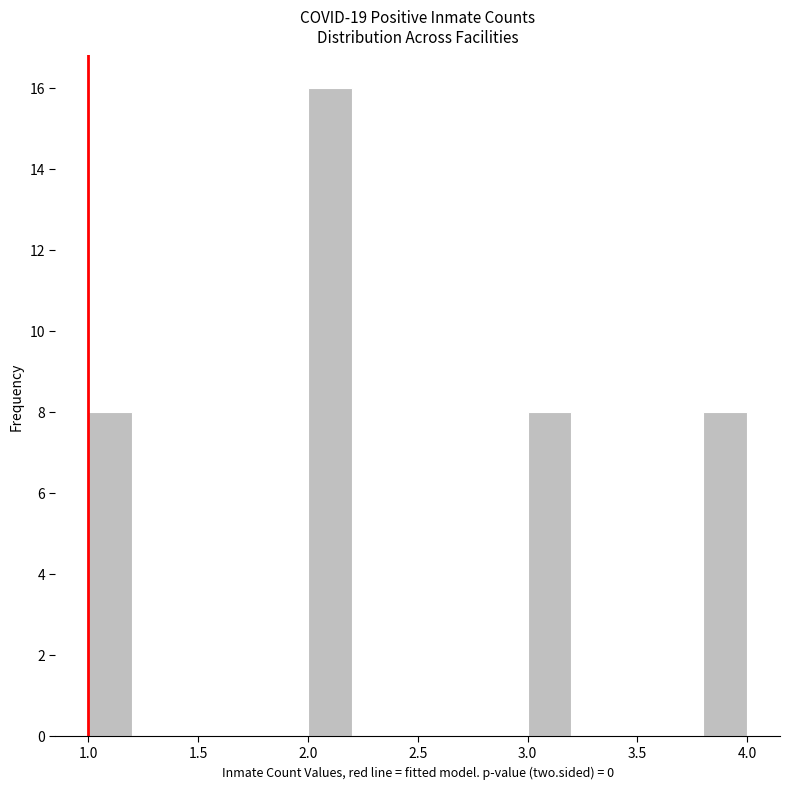

Reading left to right, transcribe this chart: for each bar, give the range it covers on the x-axis and its height. The values are not printed on the chart, so give them approximately, as read against the axis.

1.0 to 1.2: 8
1.2 to 1.4: 0
1.4 to 1.6: 0
1.6 to 1.8: 0
1.8 to 2.0: 0
2.0 to 2.2: 16
2.2 to 2.4: 0
2.4 to 2.6: 0
2.6 to 2.8: 0
2.8 to 3.0: 0
3.0 to 3.2: 8
3.2 to 3.4: 0
3.4 to 3.6: 0
3.6 to 3.8: 0
3.8 to 4.0: 8